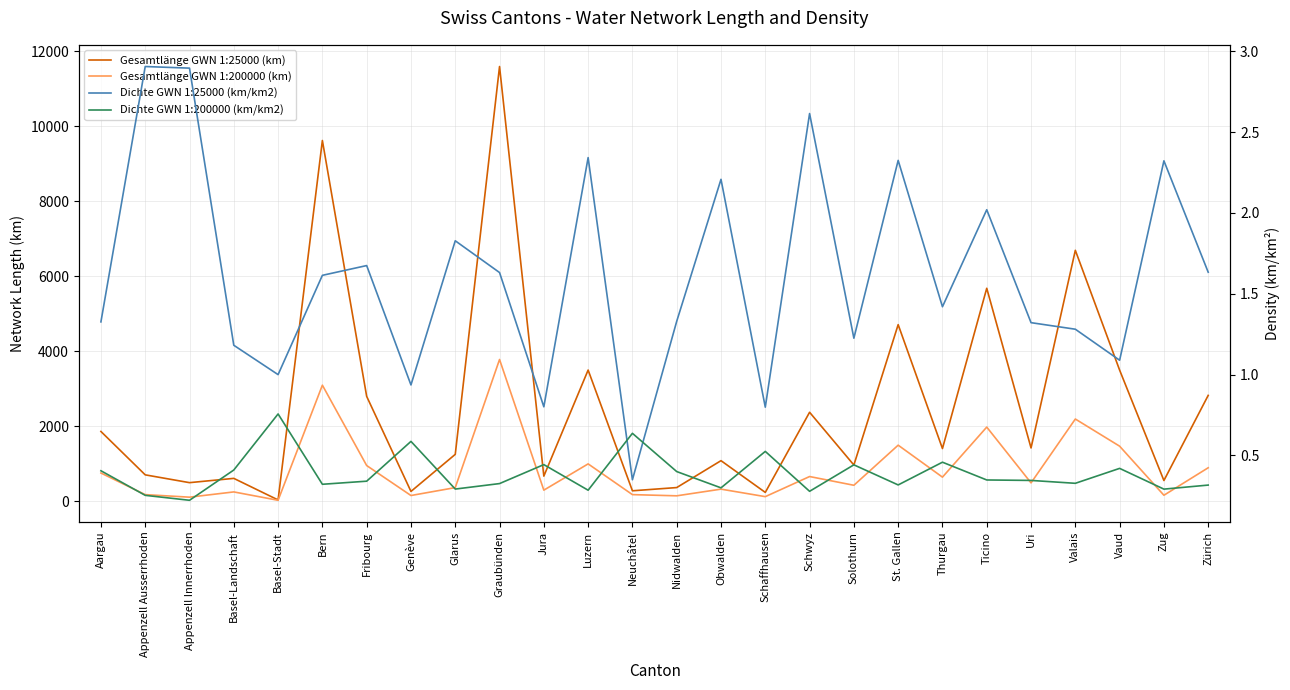

Is it true that Dichte GWN 1:200000 (km/km2) equals 0.7 at Basel-Landschaft?

False